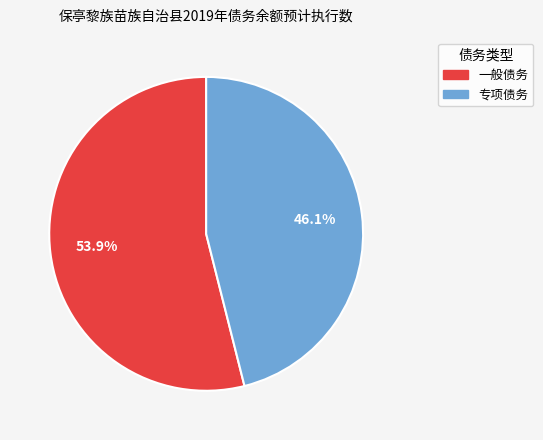

Which has a higher value, 专项债务 or 一般债务?

一般债务